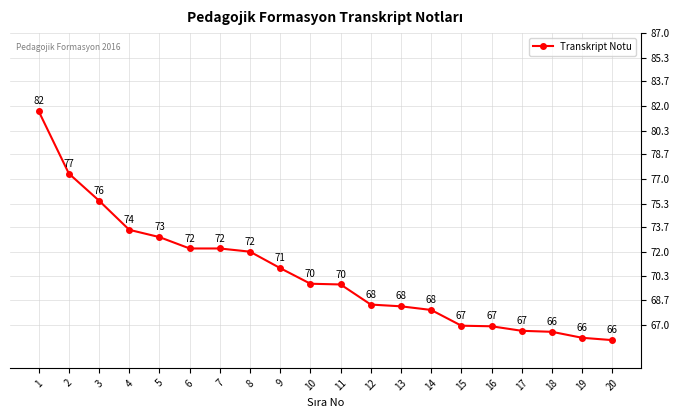

What is the sum of the values at 15 and 10?

136.7